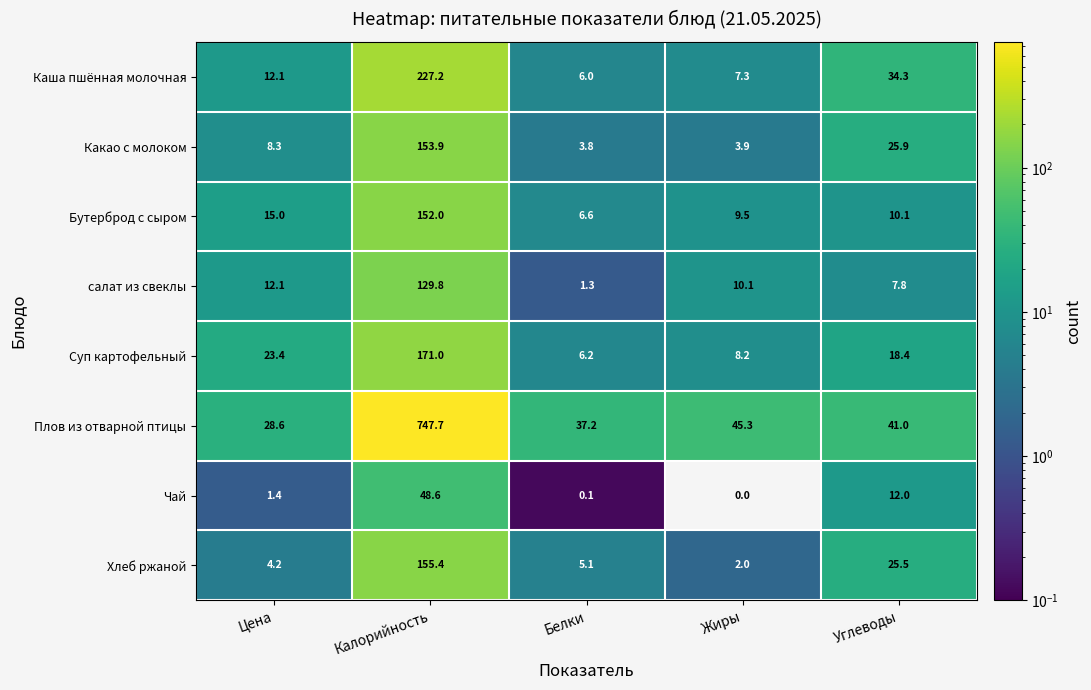

True or false: Какао с молоком has a value of 153.9 at Калорийность.

True